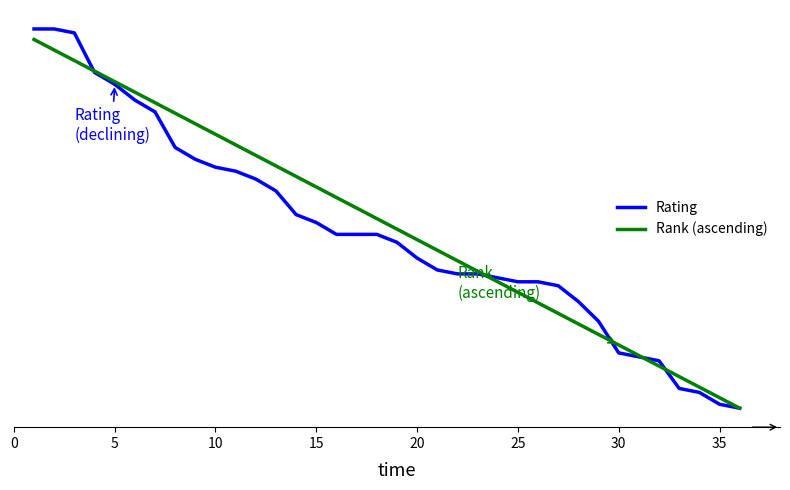

Which series has the widest spread of values?

Rating